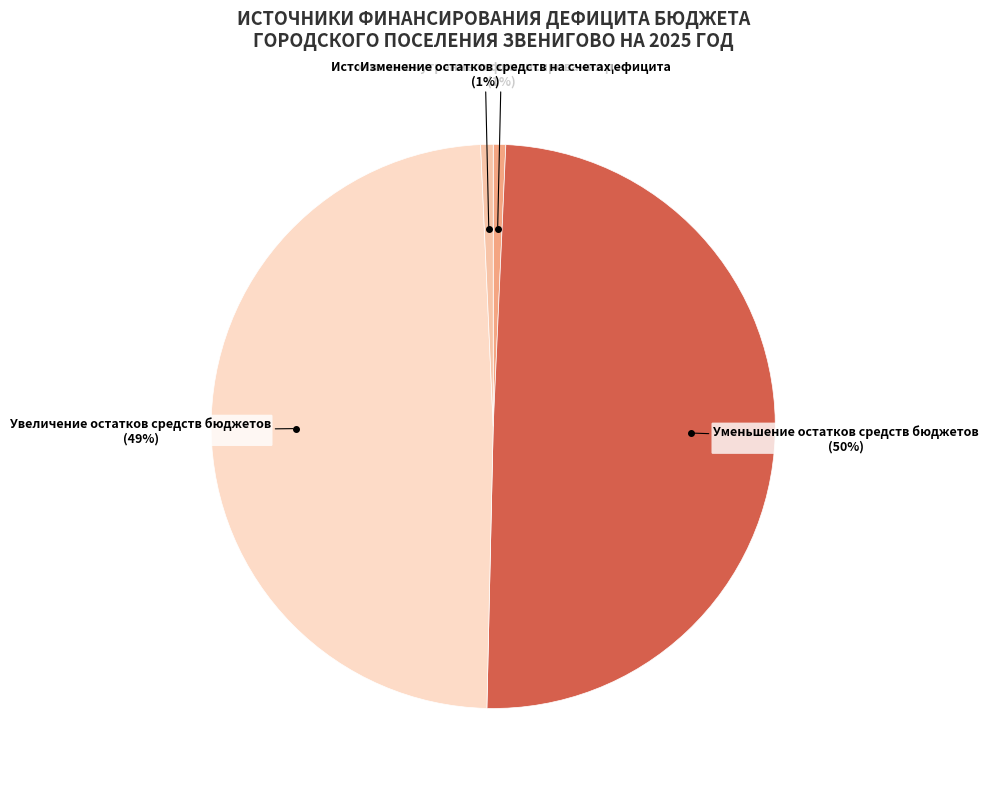

To the nearest percent, what is the difference between the largest and smallest slice percentages?

49%